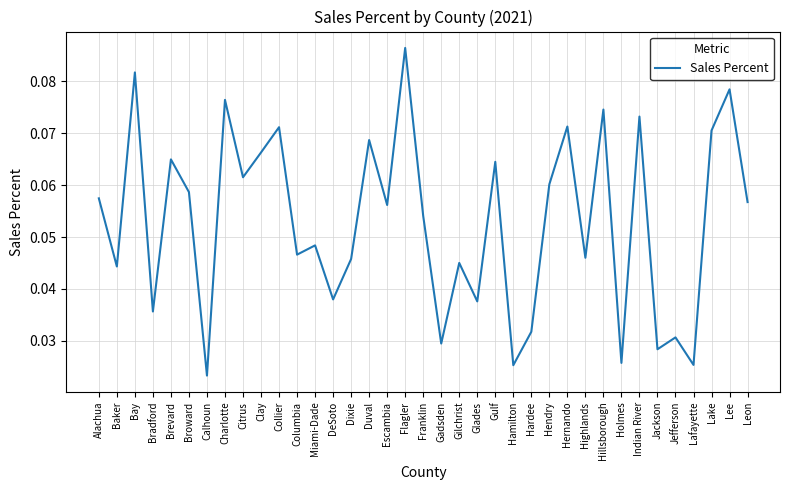

Which label corresponds to the largest value in the chart?

Flagler